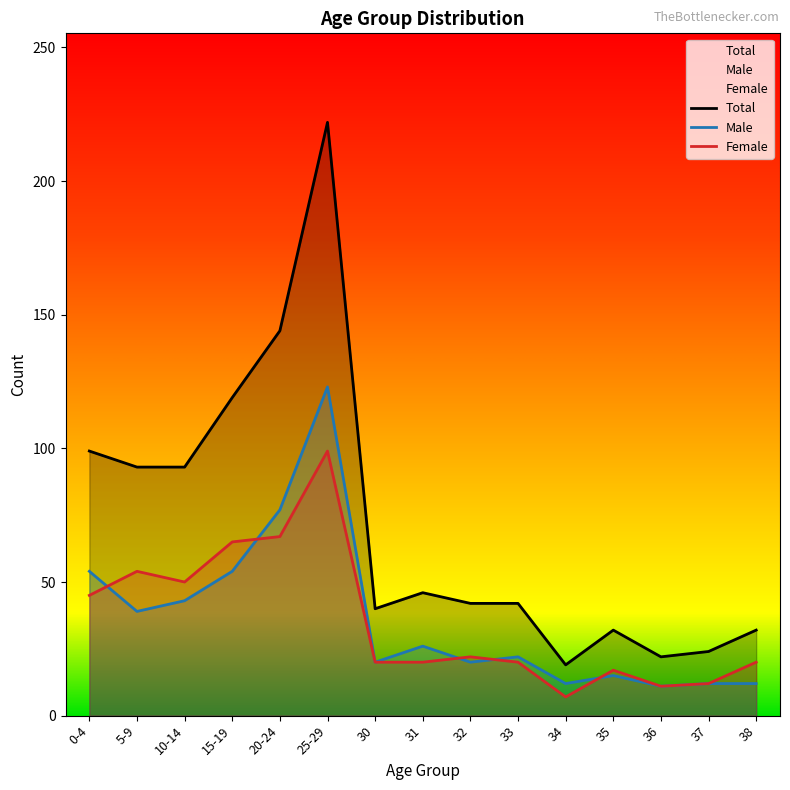

How many values in the Female series exceed 20?

7